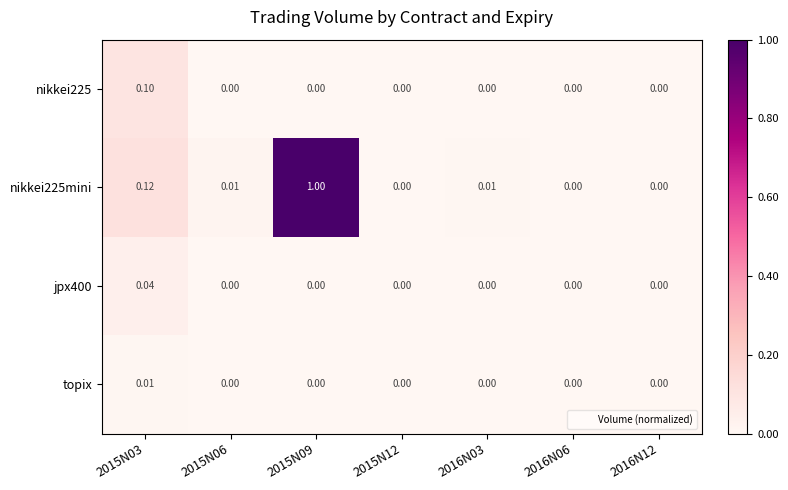

What is the maximum value shown in the chart?

1.0